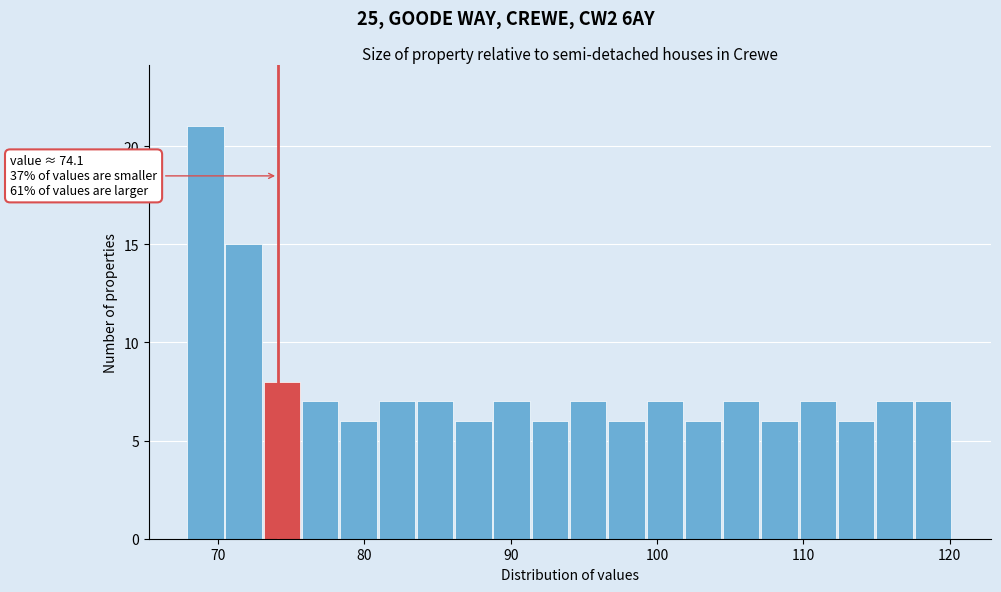

Around what value on the x-axis is the tallest bar? Give the approximate position of its centre, as read against the axis.

69